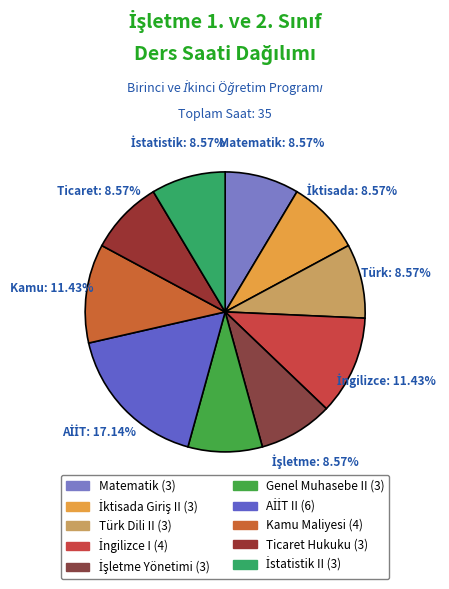

Does Genel Muhasebe II account for over 50% of the chart?

No